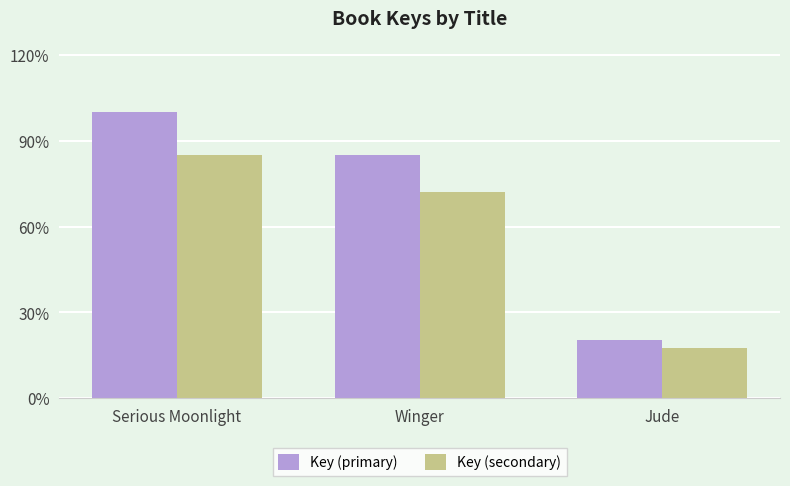

The value of Key (primary) at Winger is 85999349.0. True or false?

True